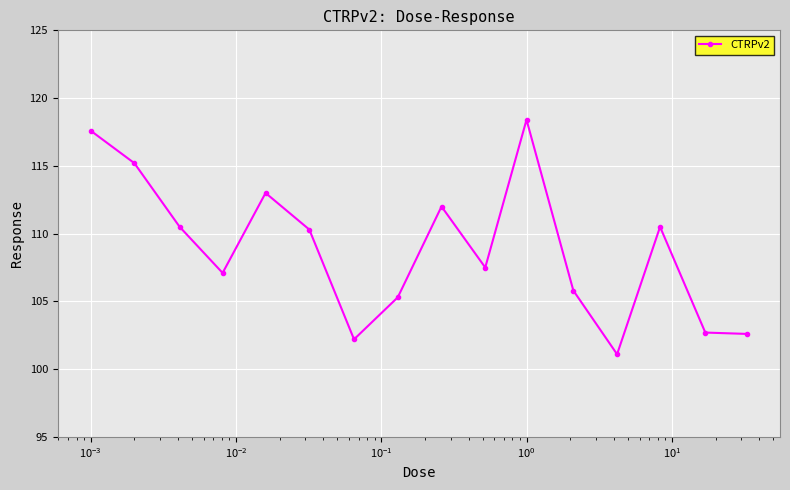

What is the value of the 7th point from the left?

102.2